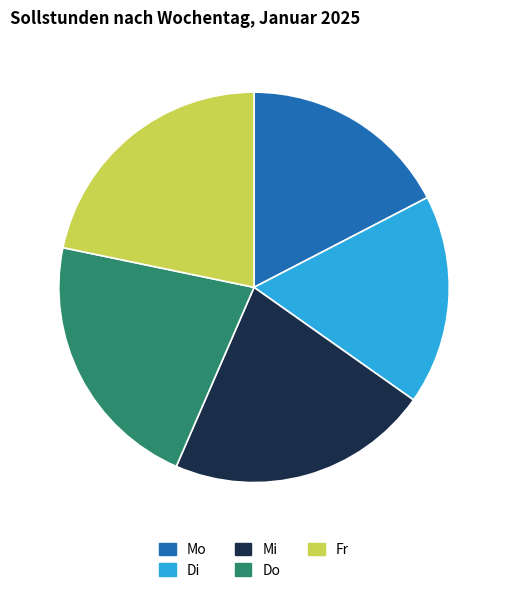

Approximately how many times larger is the value at Mo compared to Di?

1.0